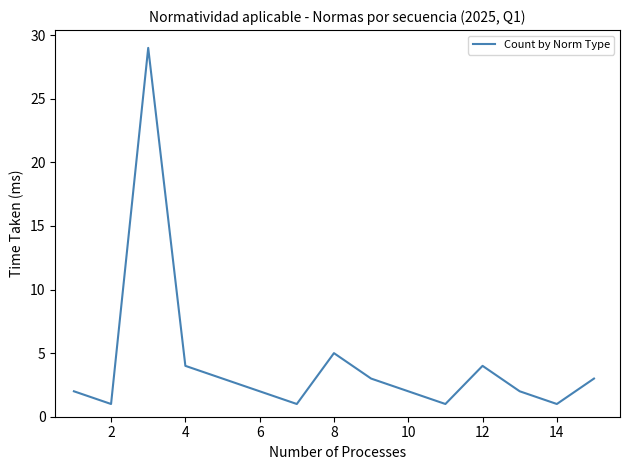

True or false: the data has more than 2 interior local peaks.

True